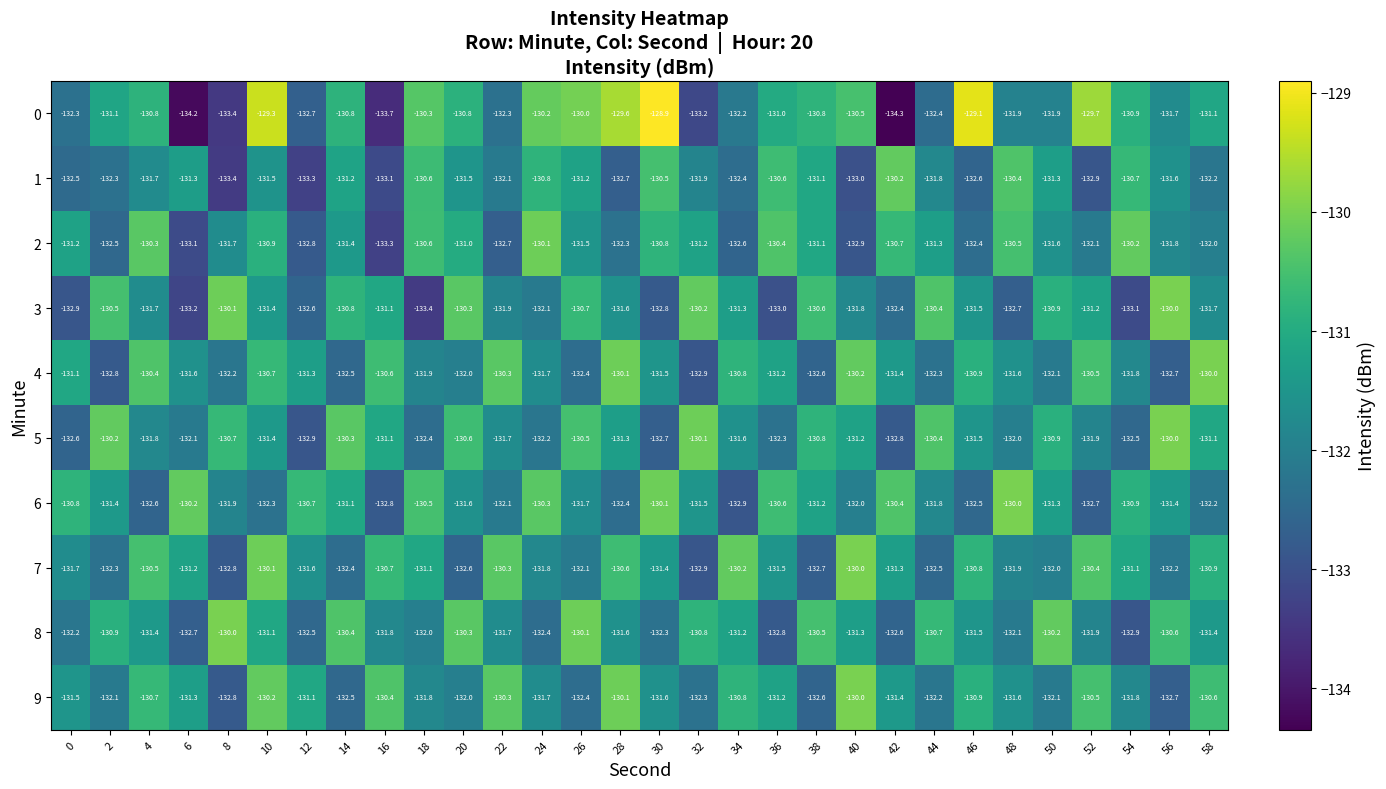

What is the approximate value of 4 at 20?

-132.0